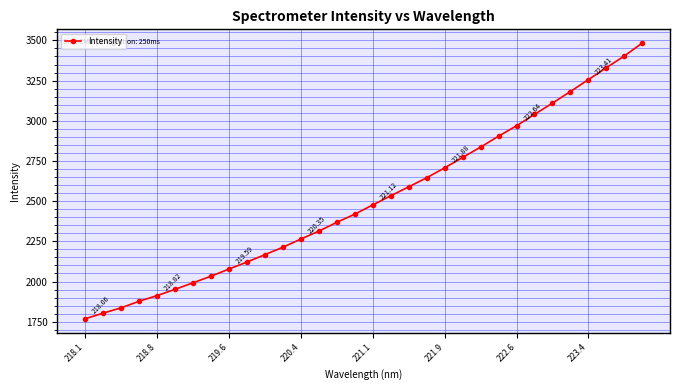

Does the chart have visible grid lines?

Yes